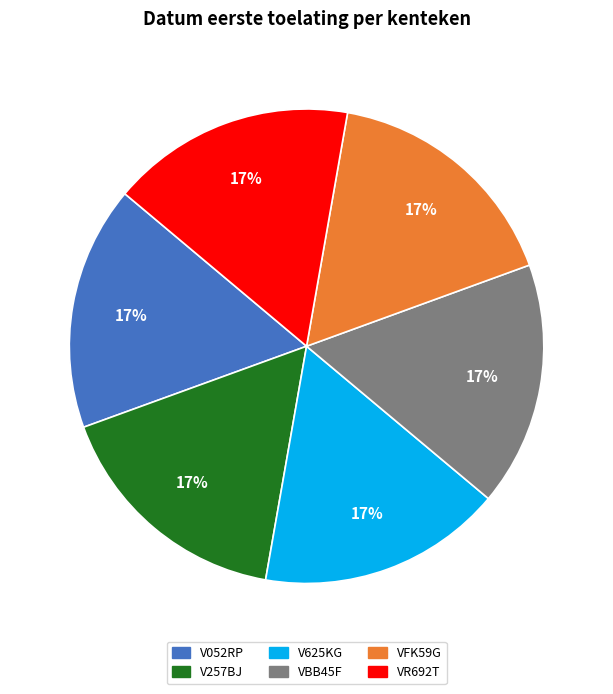

Approximately how many times larger is the value at V052RP compared to VR692T?

1.0